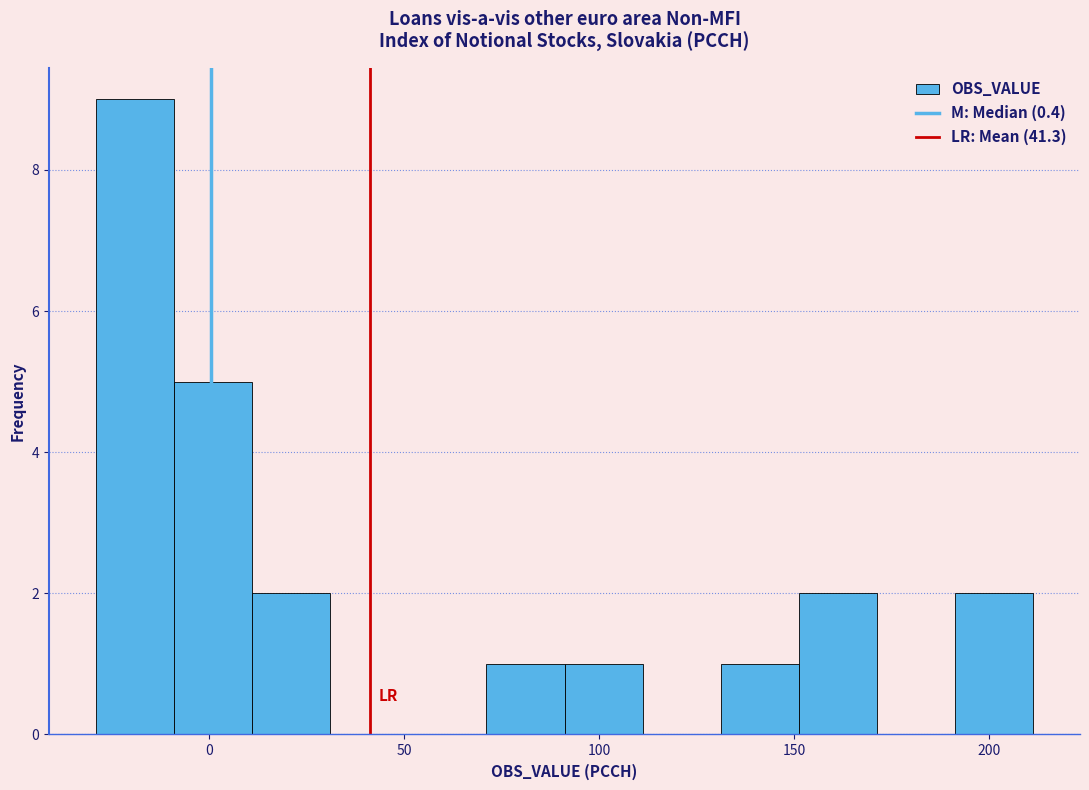

Over which range of the x-axis is the bar tallest?

-30 to -10